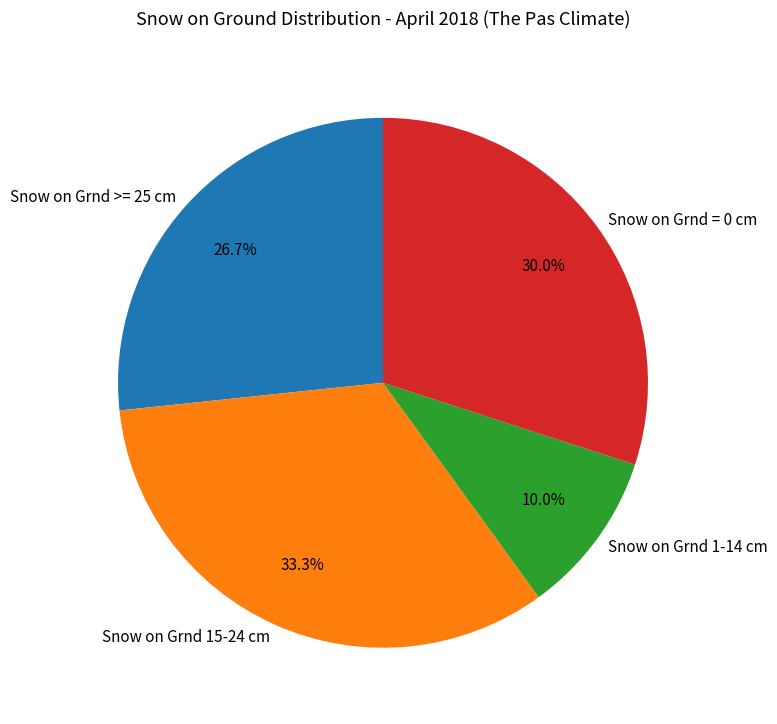

Rank the categories by value from lowest to highest.

Snow on Grnd 1-14 cm, Snow on Grnd >= 25 cm, Snow on Grnd = 0 cm, Snow on Grnd 15-24 cm